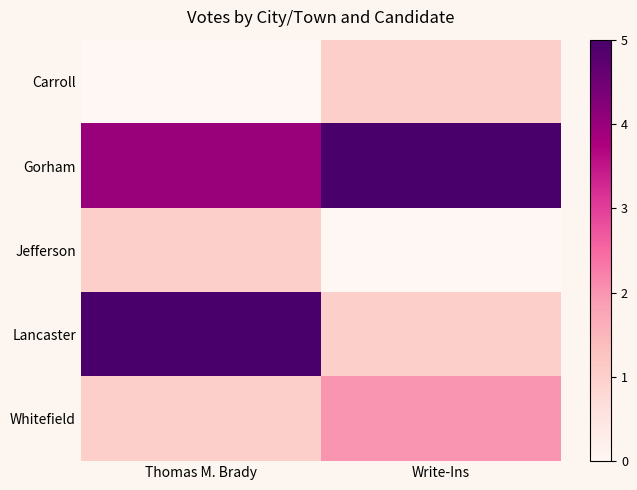

Which series changed the most between Thomas M. Brady and Write-Ins?

Lancaster